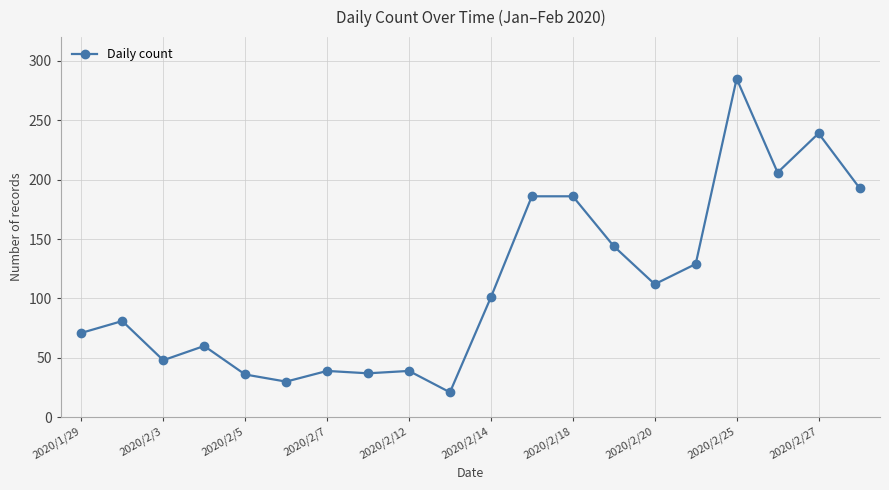

What is the difference between the maximum and minimum values?

264